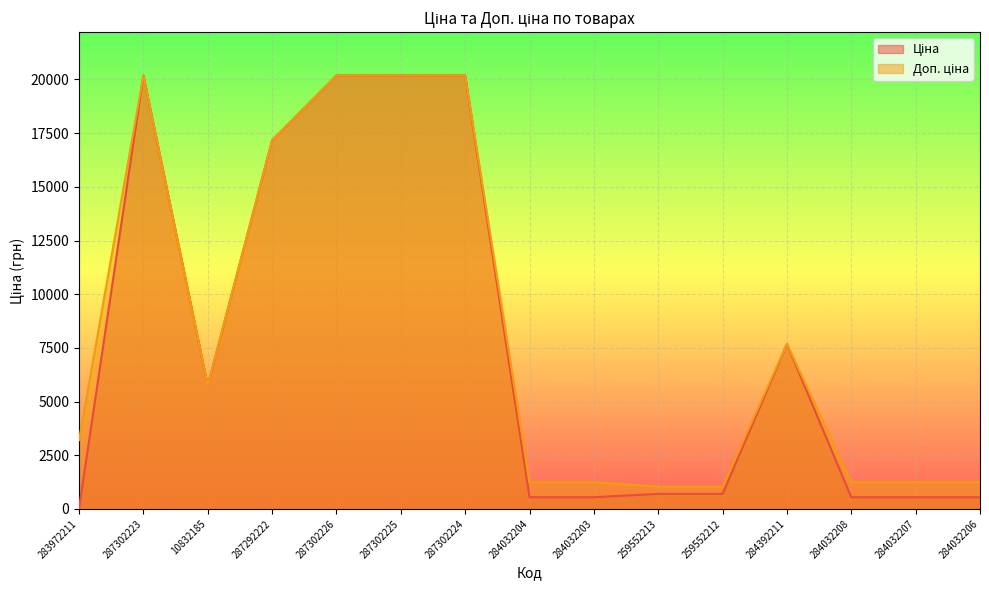

List the labels in order of Доп. ціна value, smallest first.

259552213, 259552212, 284032204, 284032203, 284032208, 284032207, 284032206, 283972211, 10832185, 284392211, 287292222, 287302223, 287302226, 287302225, 287302224